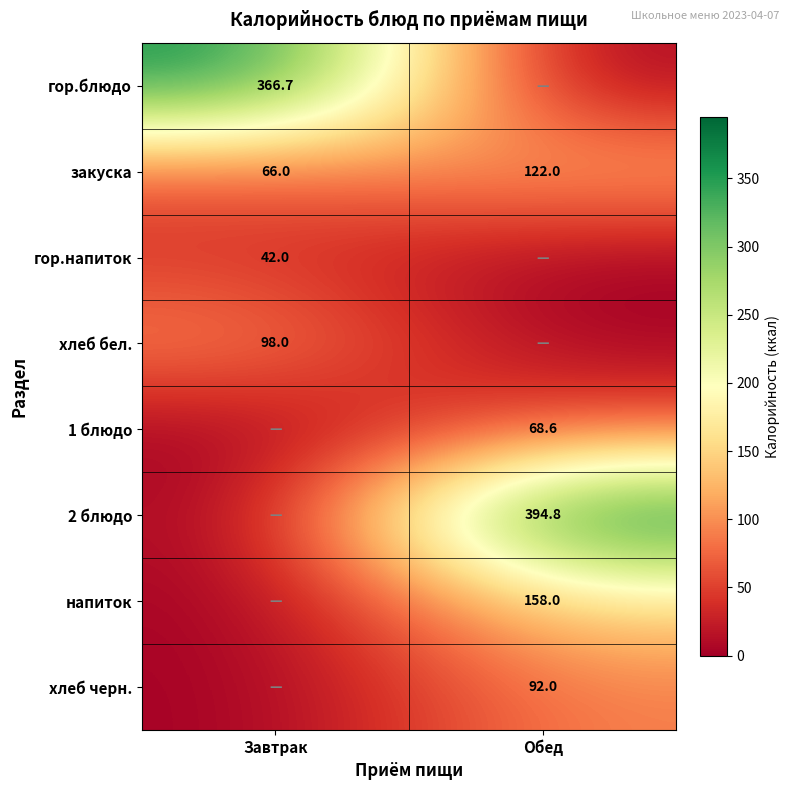

Which category has the highest value in the закуска series?

Обед